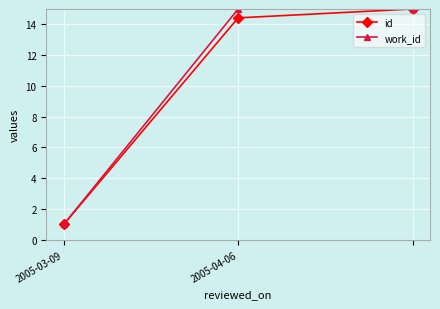

What is the value of the id point at the 2nd from the left?

14.4